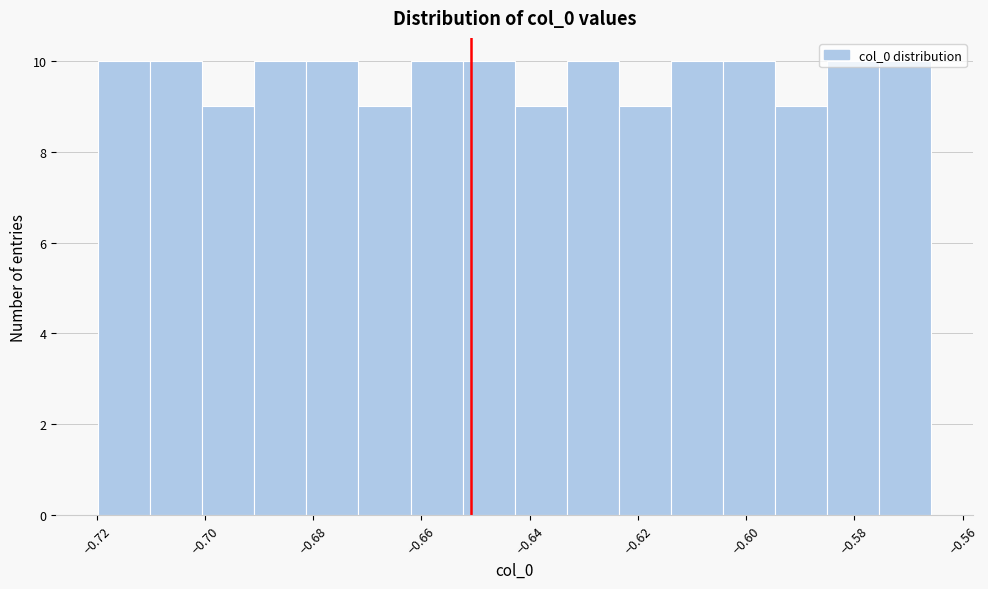

How tall is the bar that spans -0.700 to -0.690 on the x-axis? Neither the bar edges nor the heights are printed on the chart, so give them approximately, as read against the axes.

9